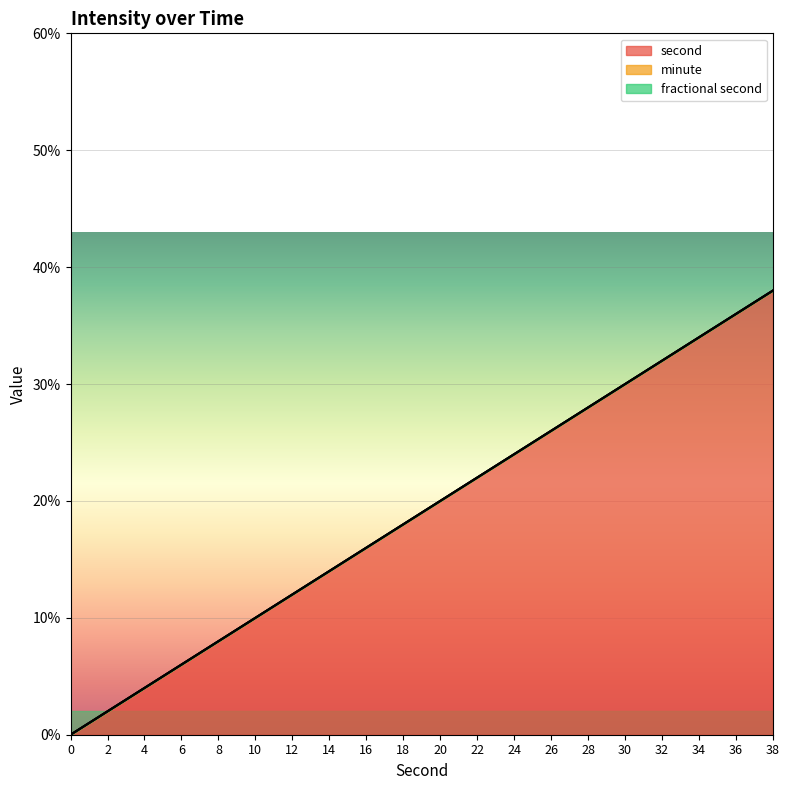

What is the sum of the second values at 28 and 24?

52